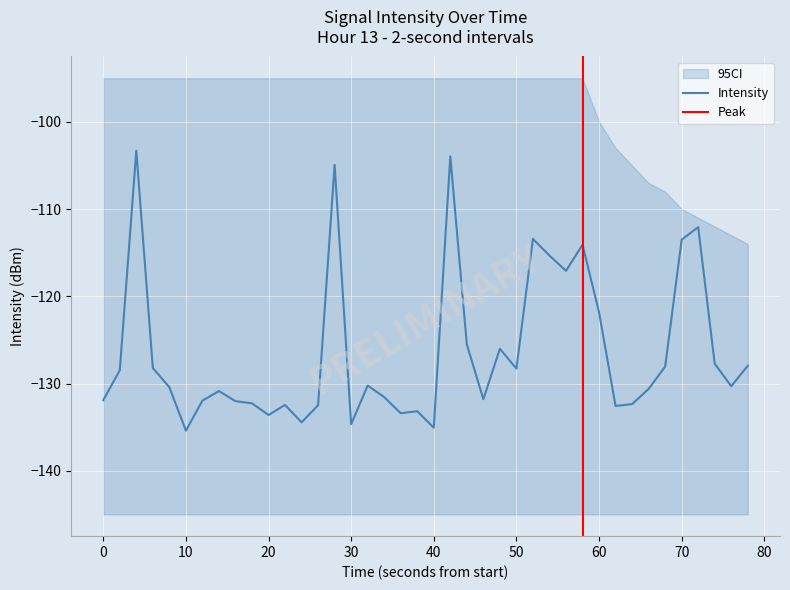

Reading left to right, what are all the values shown in this chart?

-131.9	-128.5	-103.3	-128.2	-130.4	-135.4	-132.0	-130.9	-132.0	-132.3	-133.6	-132.5	-134.4	-132.5	-104.9	-134.7	-130.2	-131.6	-133.4	-133.2	-135.1	-104.0	-125.5	-131.8	-126.0	-128.3	-113.4	-115.3	-117.1	-114.1	-121.8	-132.6	-132.4	-130.6	-128.1	-113.5	-112.1	-127.7	-130.3	-128.0